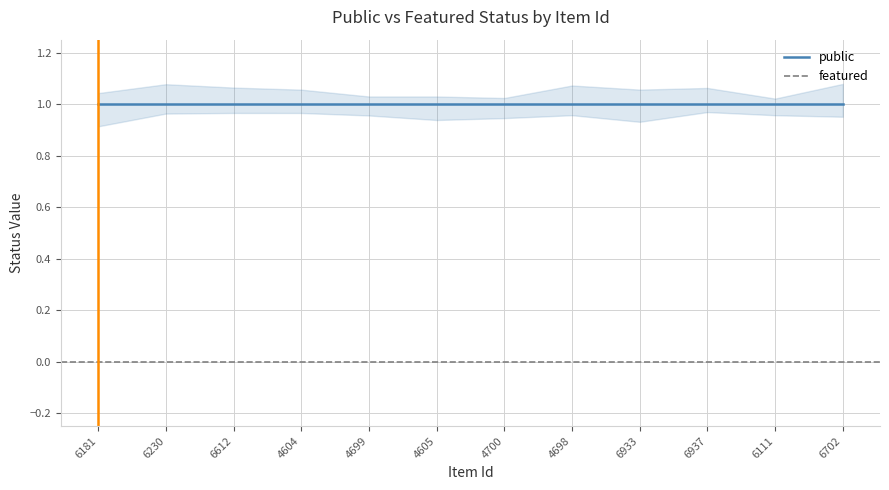

Is it true that public equals 1 at 6181?

False